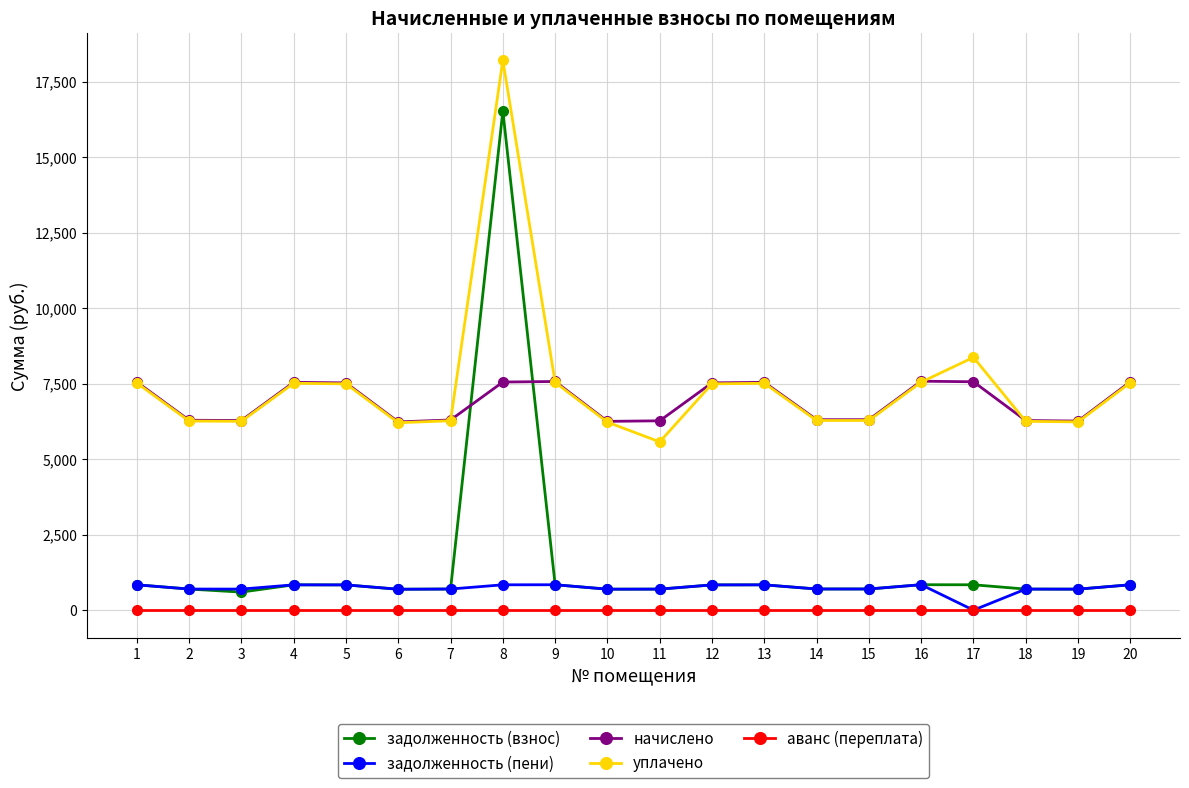

Where is задолженность (взнос) nearest to the value 8563?

16